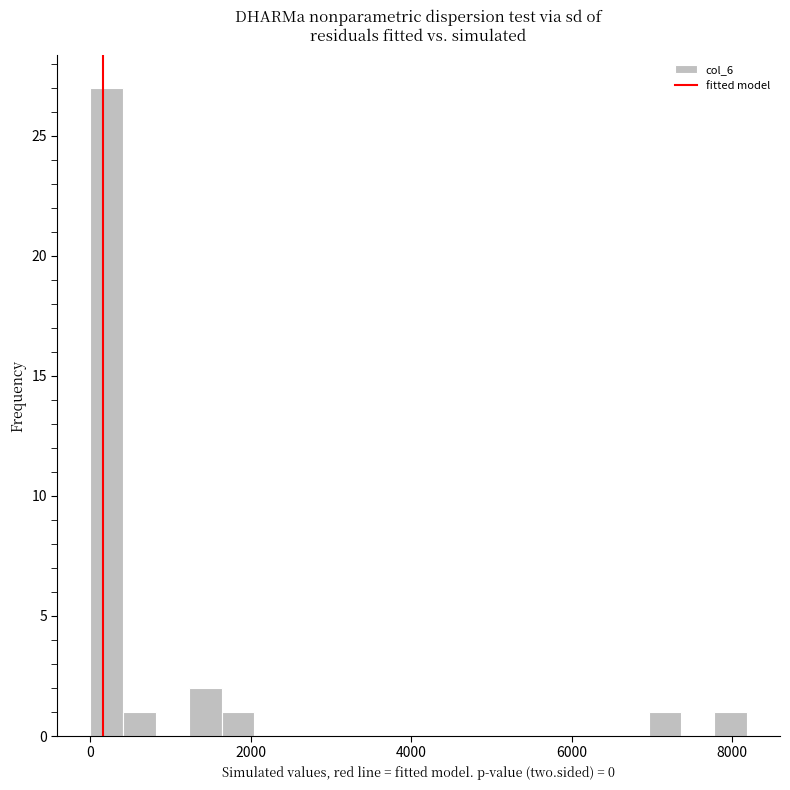

Around what value on the x-axis is the tallest bar? Give the approximate position of its centre, as read against the axis.

200